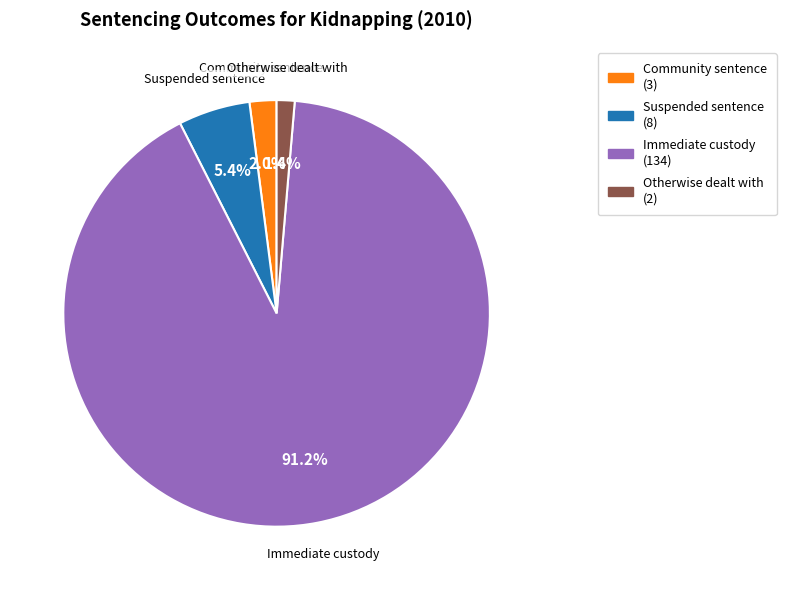

Is there a majority slice in this chart?

Yes